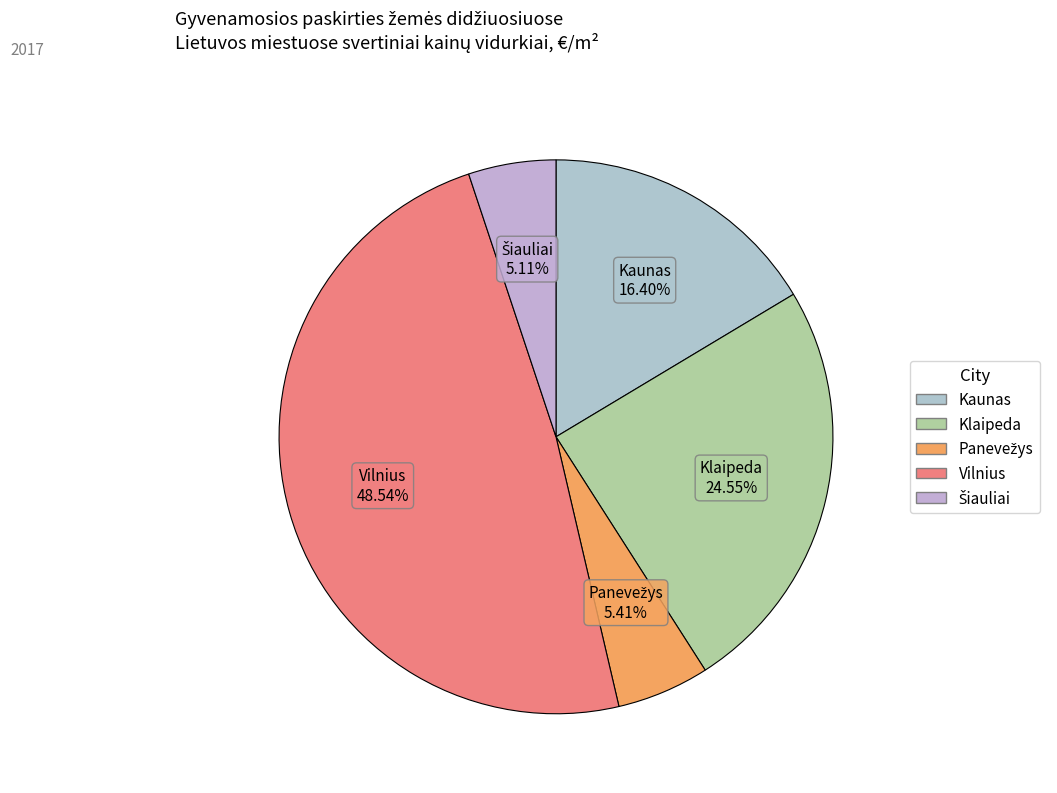

Which has a higher value, Vilnius or Klaipeda?

Vilnius